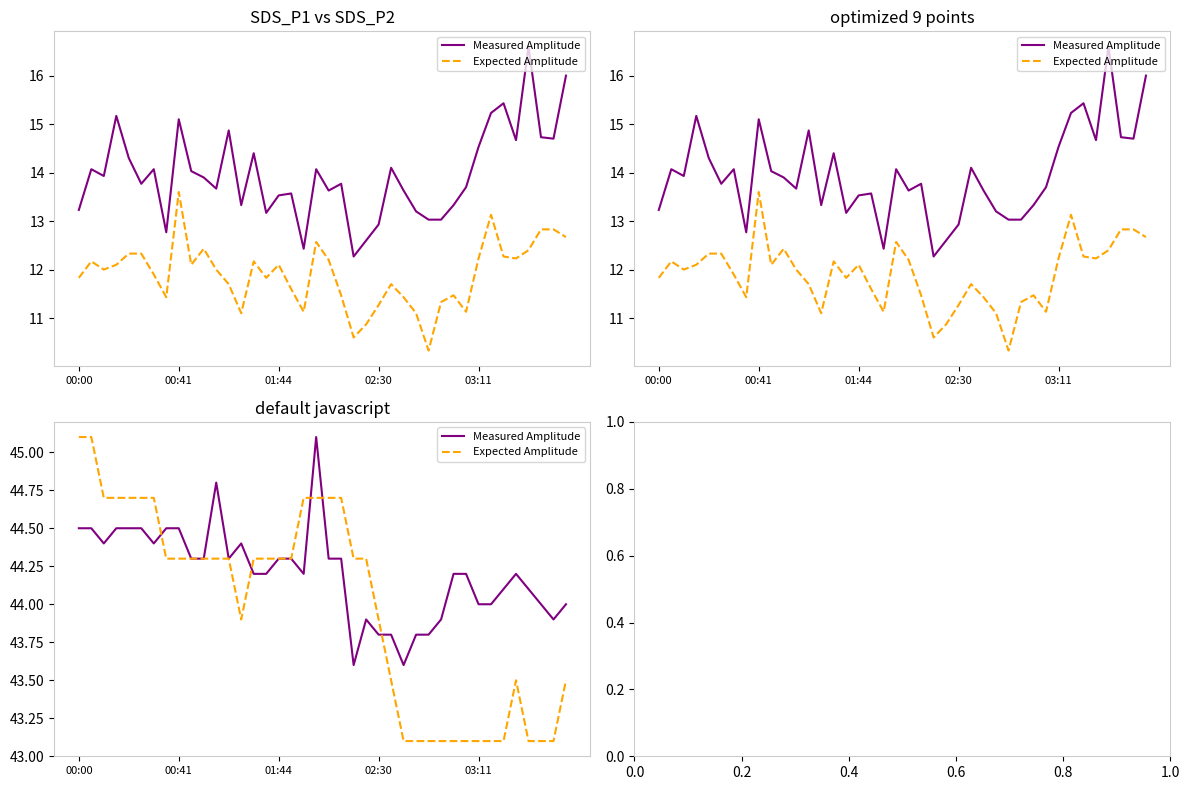

What is the label of the 4th point from the left?

02:30